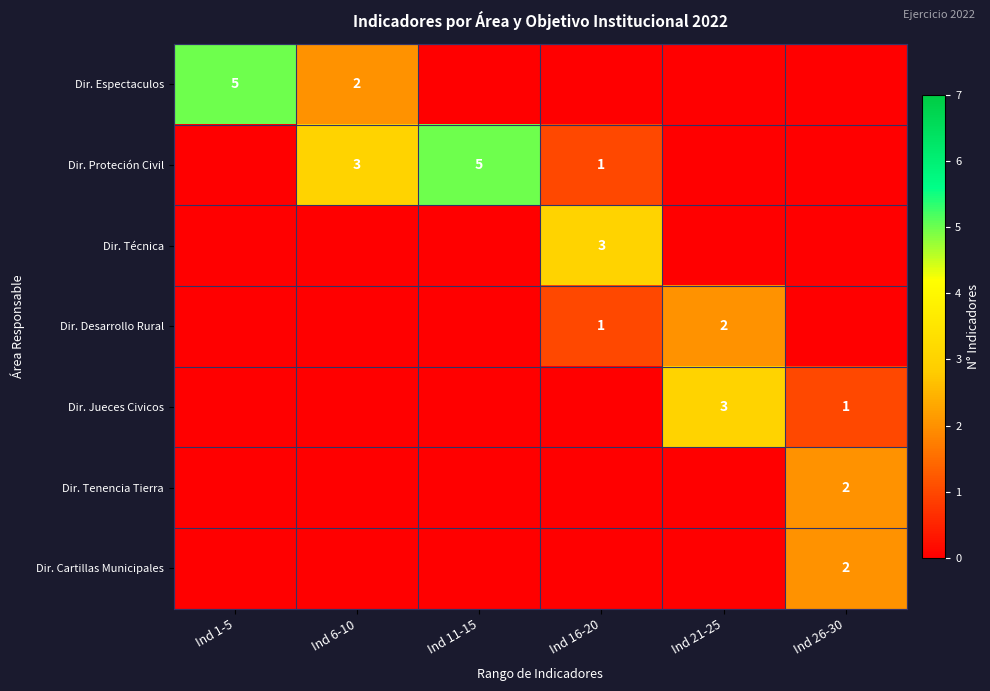

The Dir. Proteción Civil series shows 1 at Ind 16-20. True or false?

True